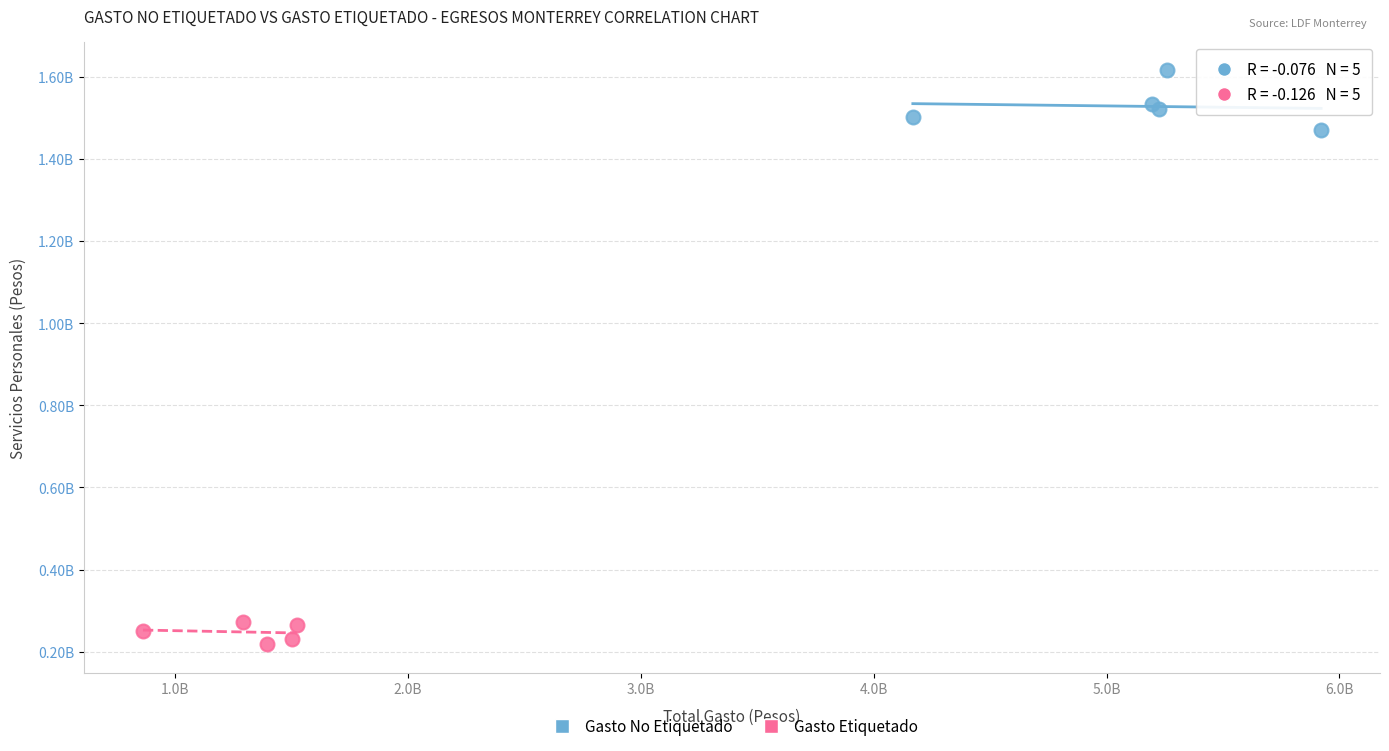

Which series has the widest spread of Y values?

Gasto No Etiquetado